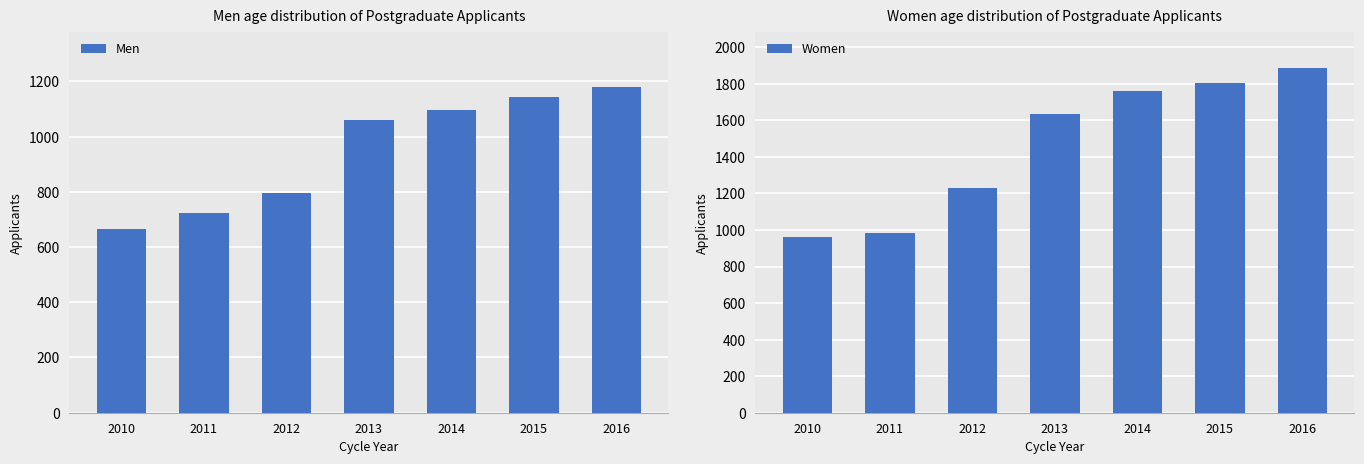

What is the total value across all series at 2011?

1710